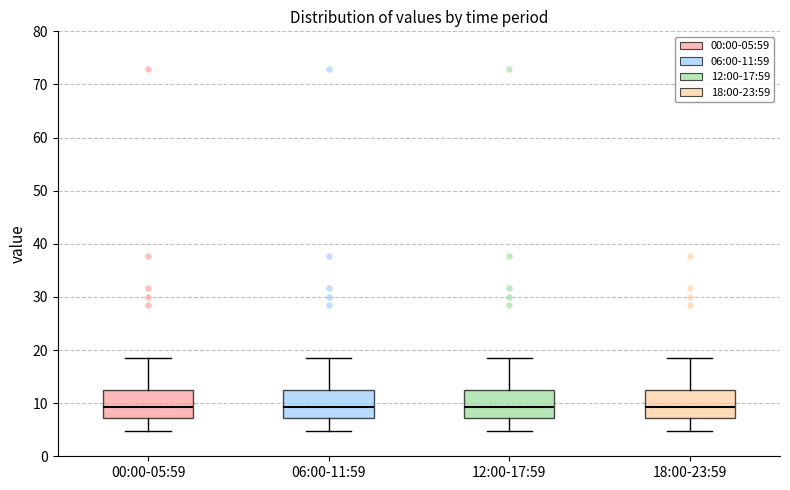

Where does the upper whisker of the box for 06:00-11:59 end on the y-axis? The values are not printed on the chart, so give them approximately, as read against the axis.

19